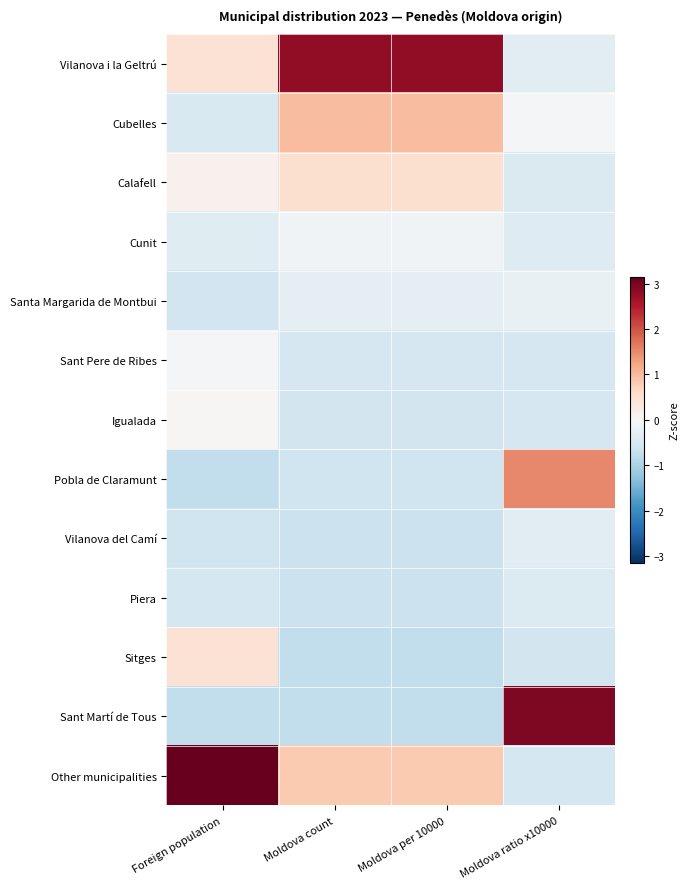

At Foreign population, list the series in order from largest to smallest.

Other municipalities, Vilanova i la Geltrú, Sitges, Calafell, Igualada, Sant Pere de Ribes, Cunit, Cubelles, Piera, Santa Margarida de Montbui, Vilanova del Camí, Pobla de Claramunt, Sant Martí de Tous